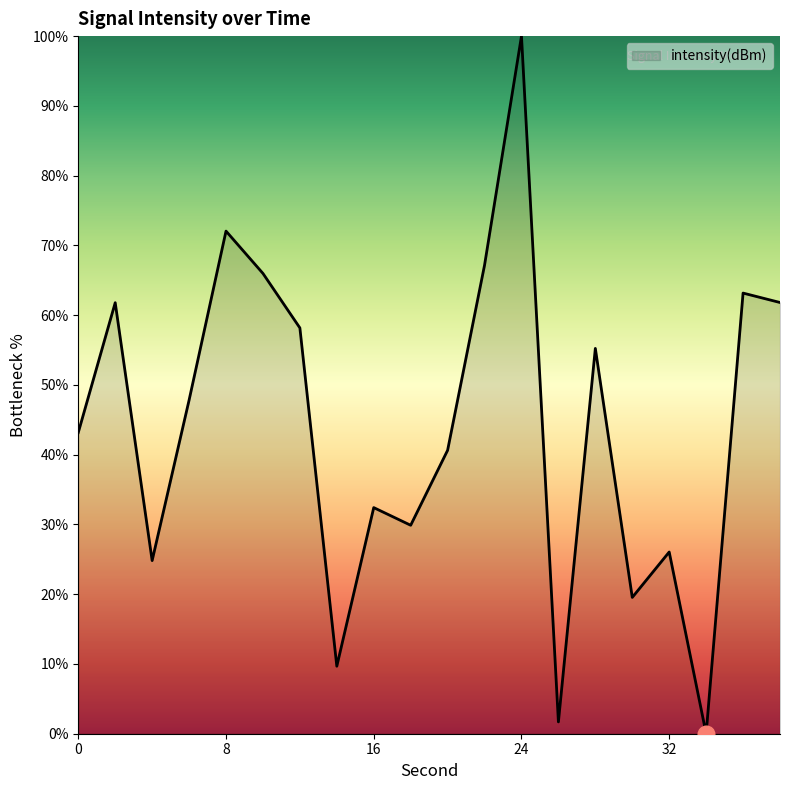

What is the difference between the maximum and minimum values?

100.0